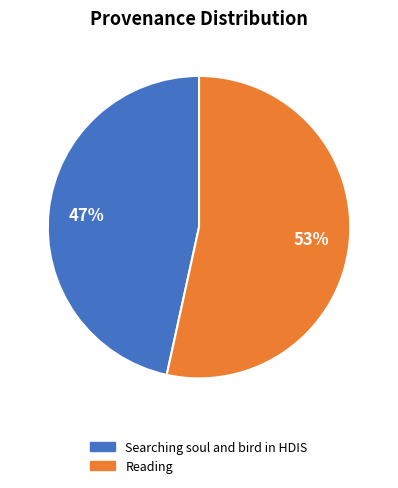

To the nearest percent, what is the average slice percentage?

50%